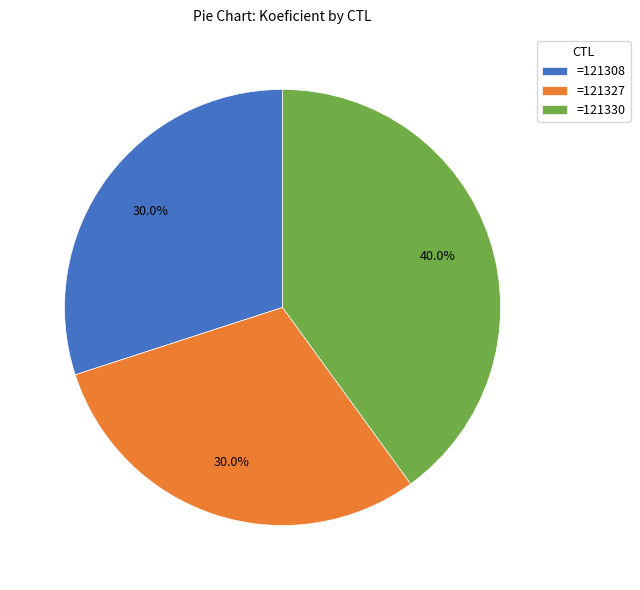

Count the number of slices in the pie.

3